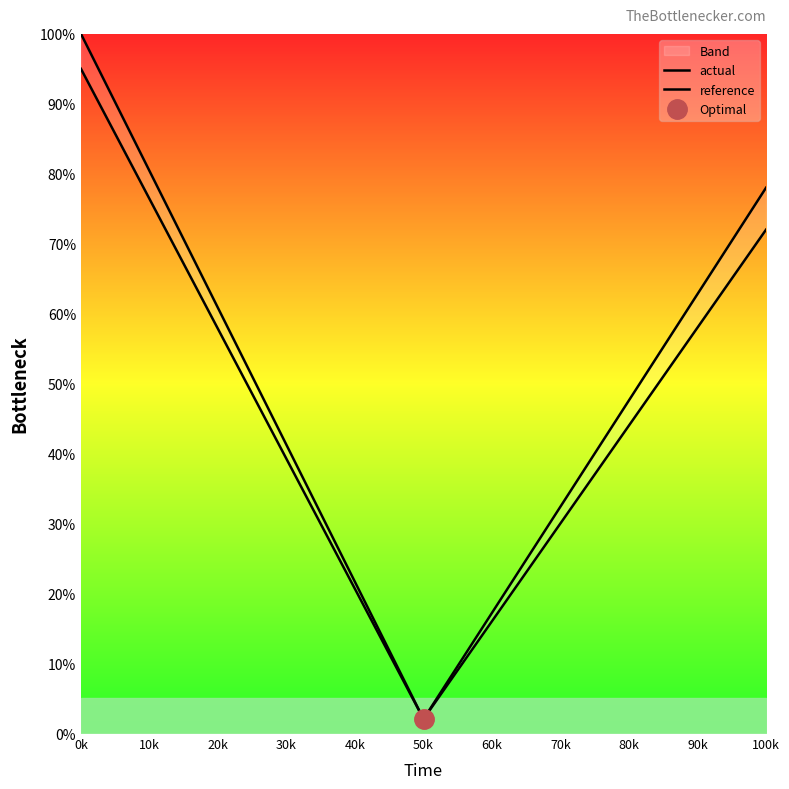

The reference series shows 0.3 at 20k. True or false?

False